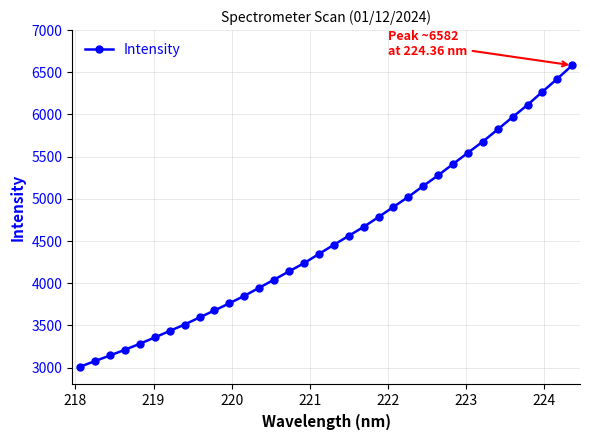

What is the minimum value shown in the chart?

3011.0